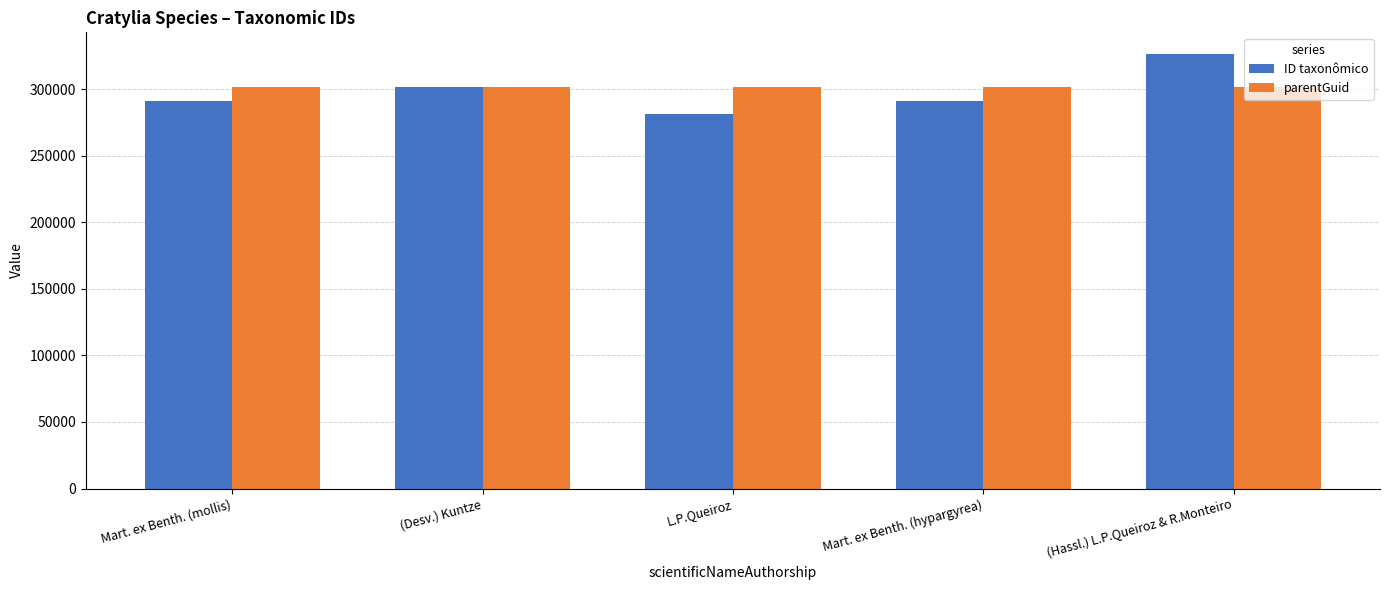

What are all the series names shown in the legend?

ID taxonômico, parentGuid